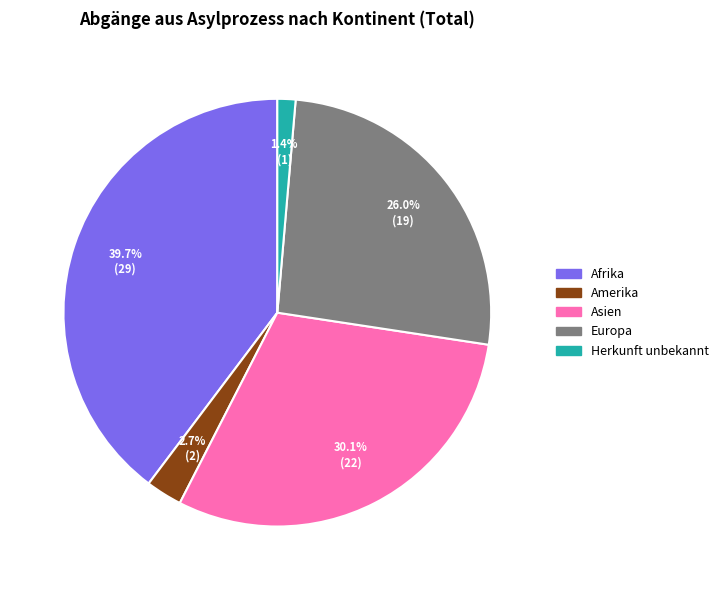

Count the number of slices in the pie.

5